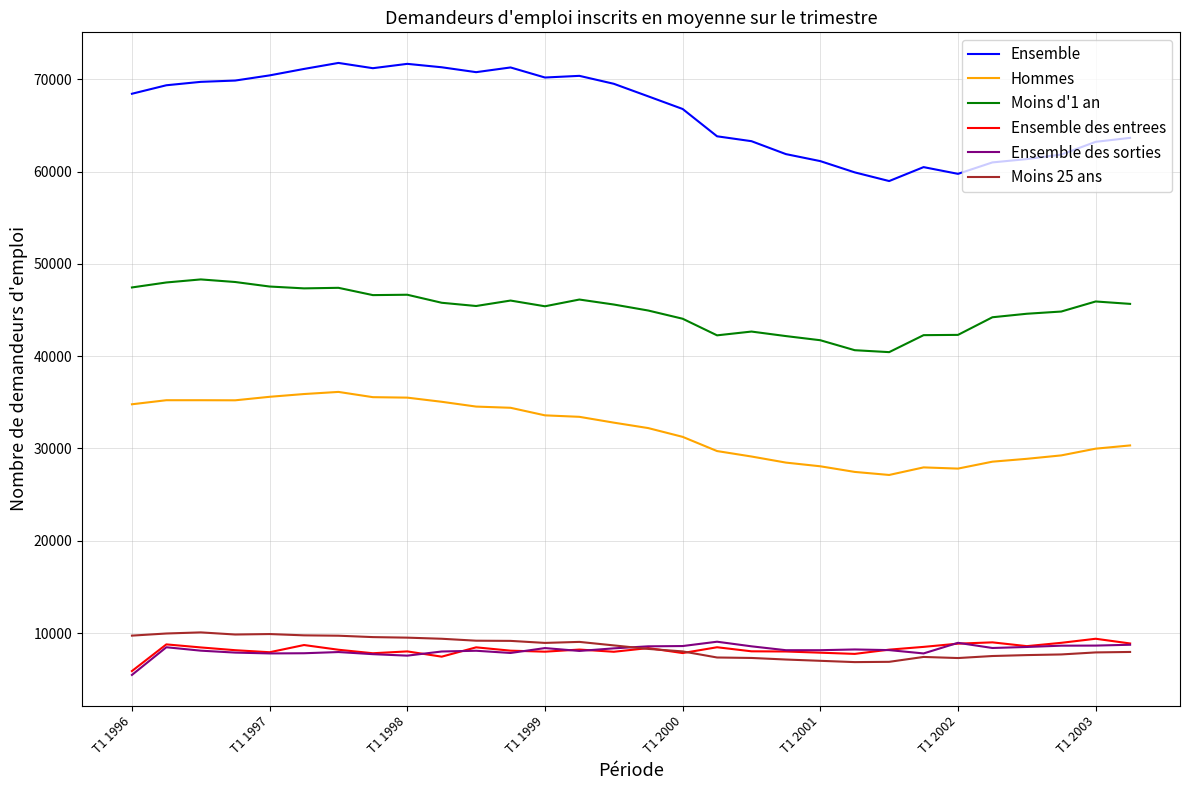

What is the average value of the Moins d'1 an series?

45020